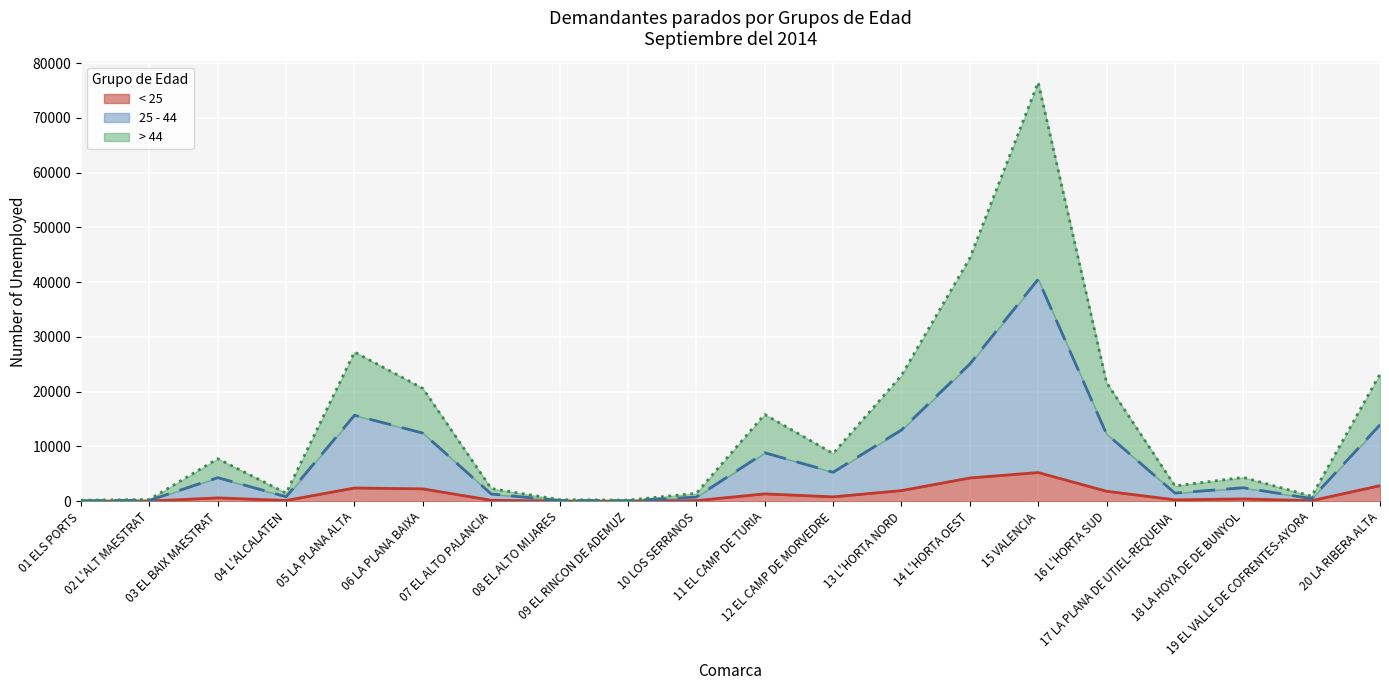

At which label does > 44 first exceed 4312?

05 LA PLANA ALTA